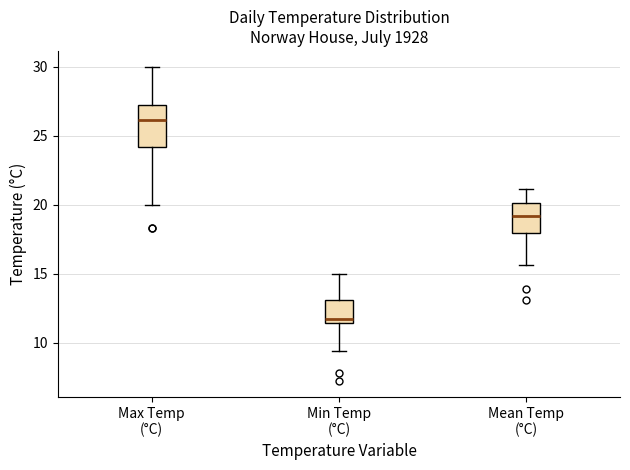

Which box's median line is the lowest?

Min Temp (°C)